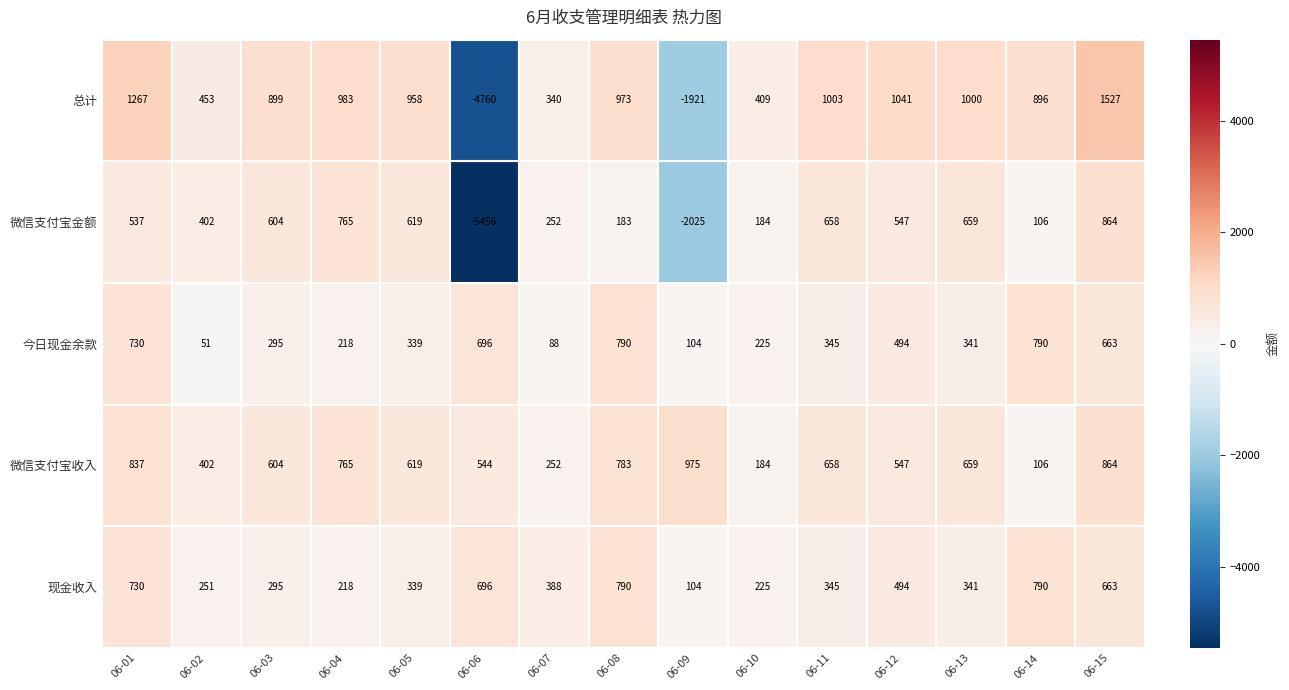

True or false: 现金收入 has a value of 696 at 06-06.

True